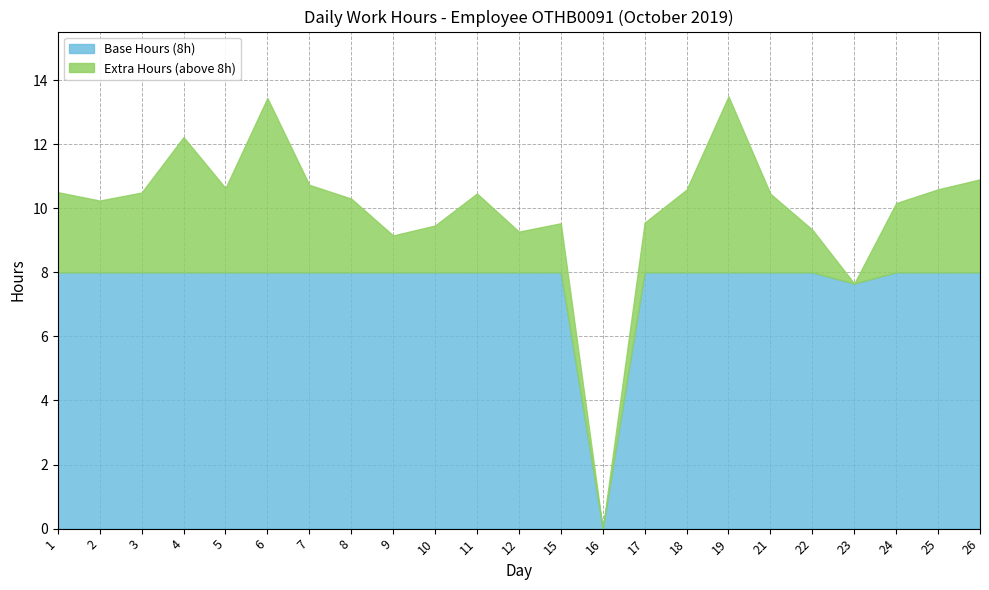

Is it true that the value at 2 is 4.5?

False